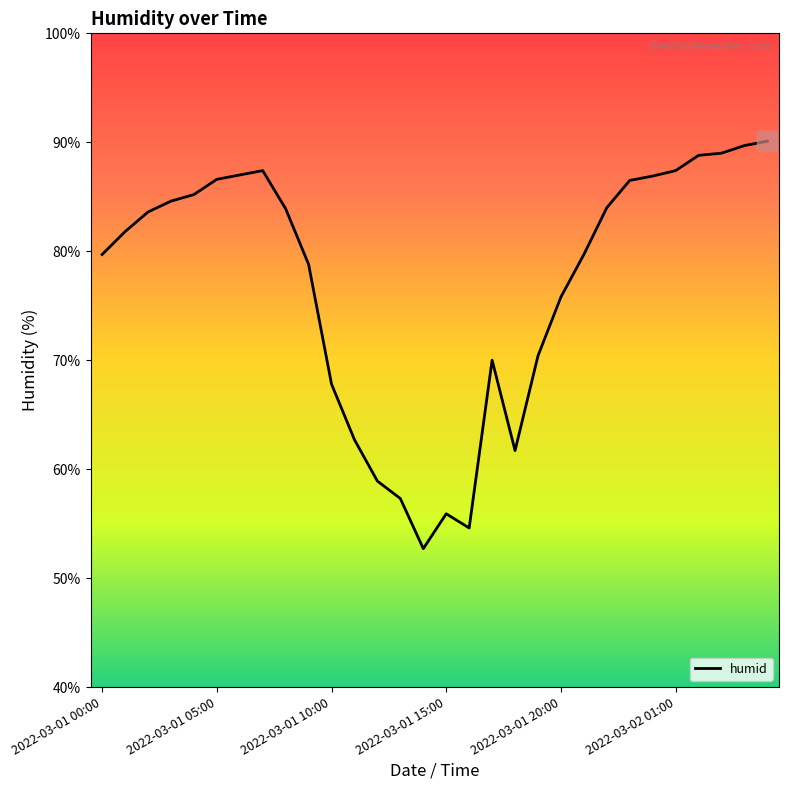

What is the greatest value displayed?

90.1